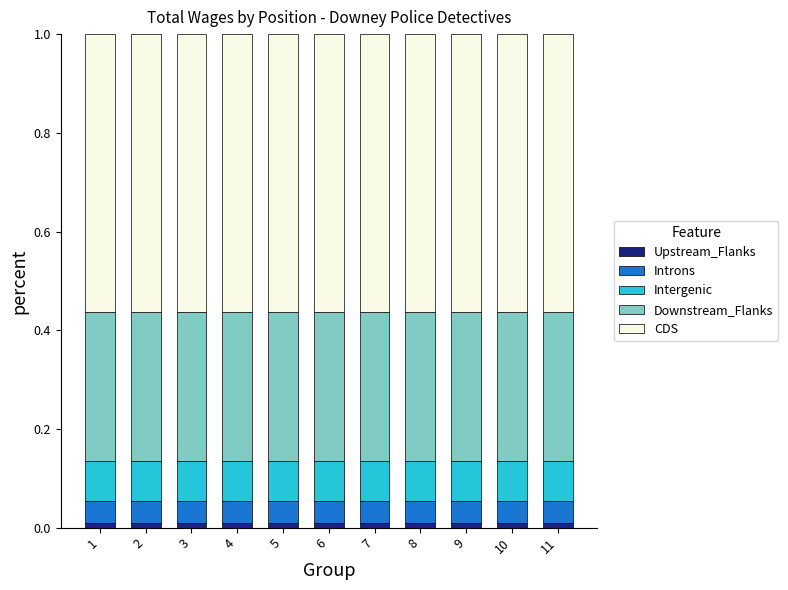

How many bars are there in total?

11